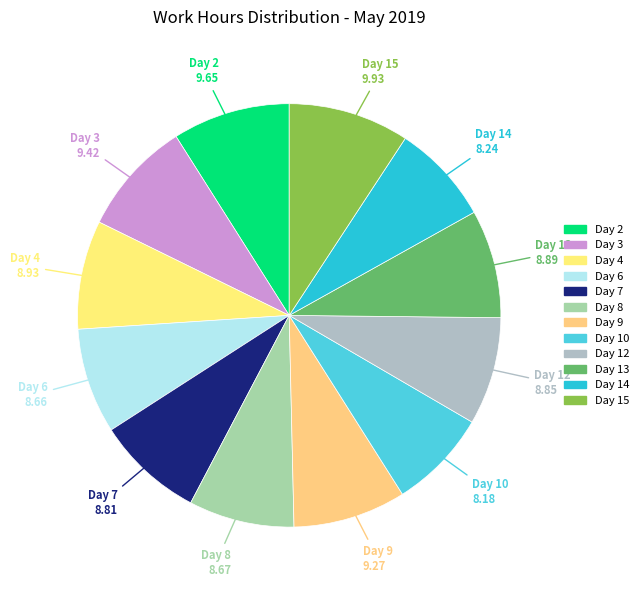

Is the sum of Day 6 and Day 8 greater than half?

No